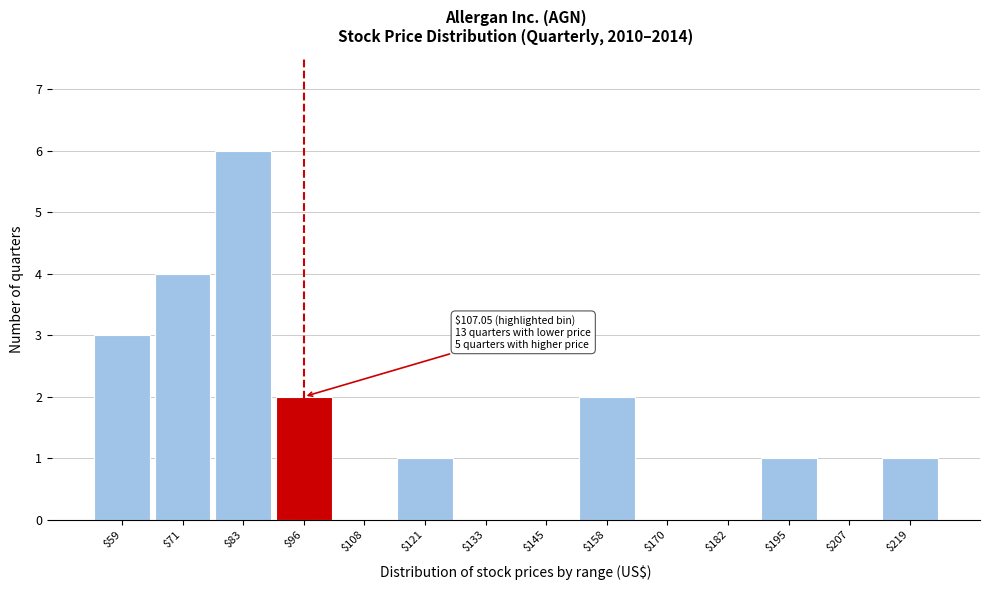

The value at $133 is 3. True or false?

False